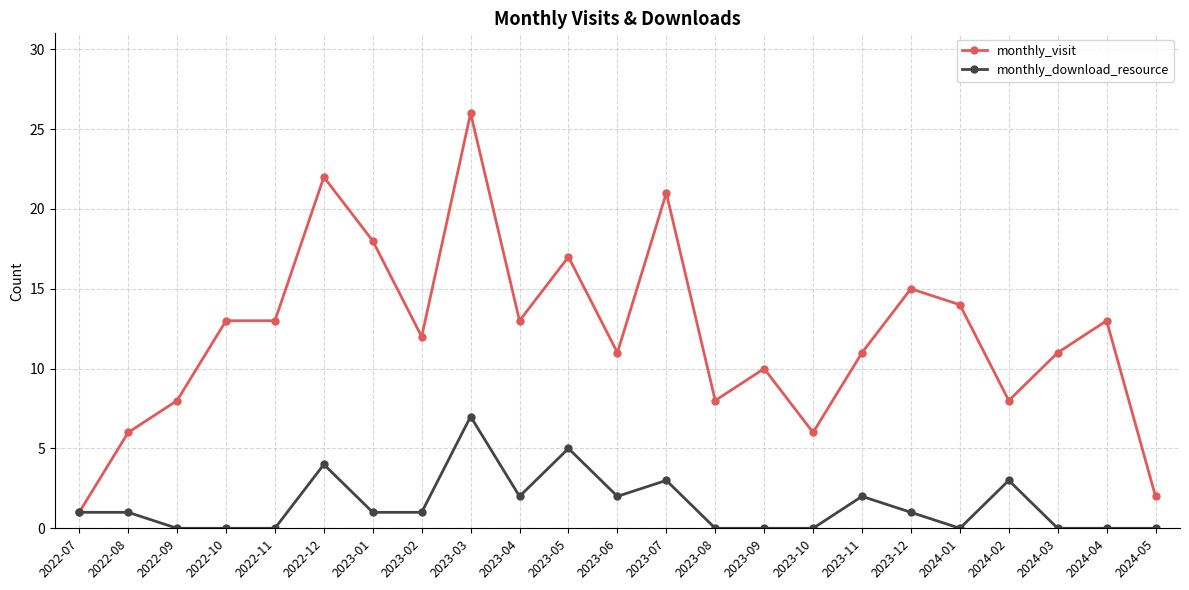

What is the approximate value of monthly_visit at 2023-04?

13